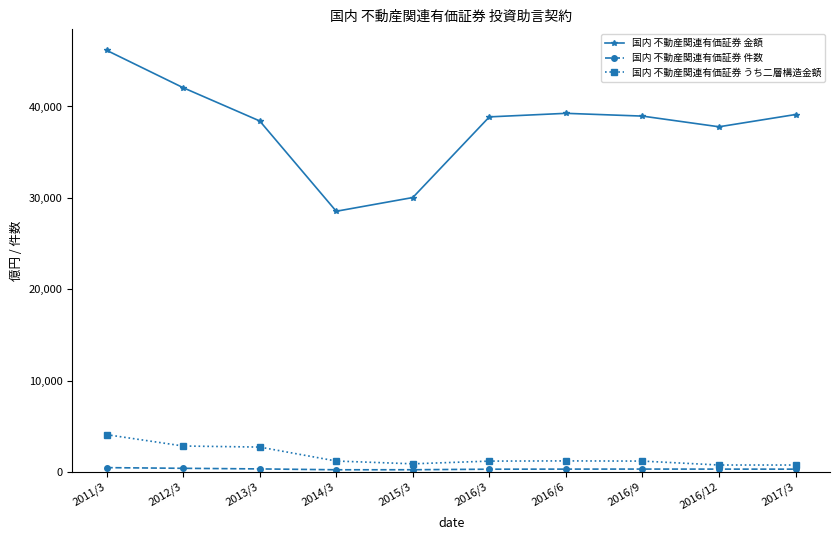

How many values in the 国内 不動産関連有価証券 金額 series are below 38947?

5